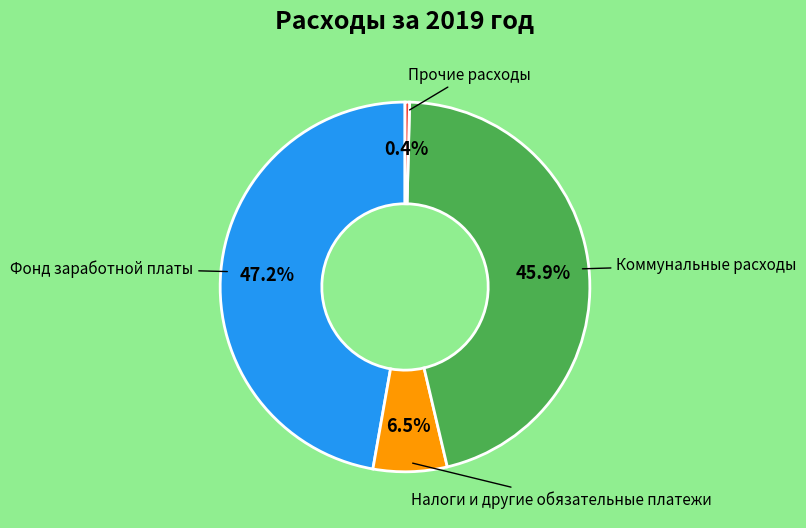

Is there a majority slice in this chart?

No